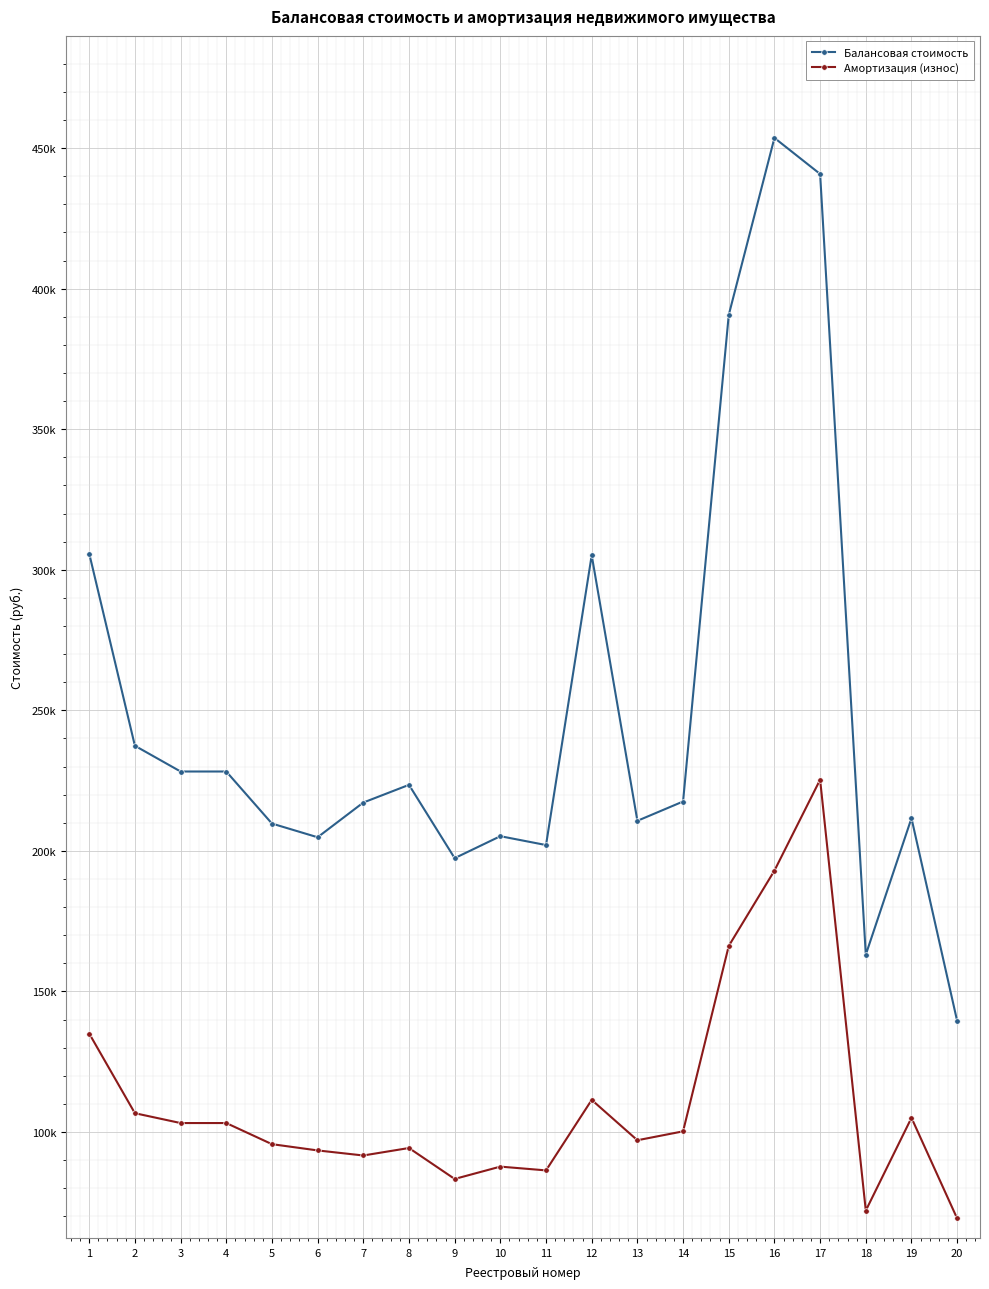

At which category does Амортизация (износ) reach its first local peak?

8